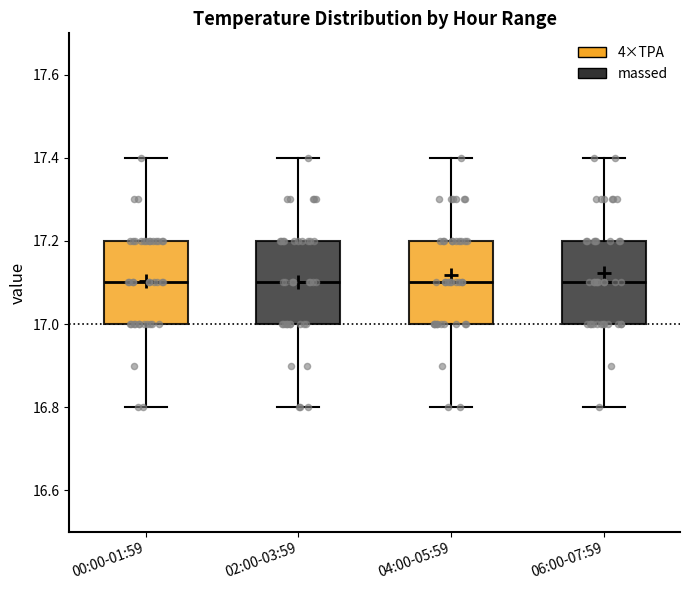

Reading left to right, transcribe this box plot: for each box, give where its median line is, the range the box spans, and where its two whiskers end, as read against the y-axis. The values are not printed on the chart, so give them approximately, as read against the axis.

00:00-01:59: median 17.1, box 17.0 to 17.2, whiskers 16.8 to 17.4
02:00-03:59: median 17.1, box 17.0 to 17.2, whiskers 16.8 to 17.4
04:00-05:59: median 17.1, box 17.0 to 17.2, whiskers 16.8 to 17.4
06:00-07:59: median 17.1, box 17.0 to 17.2, whiskers 16.8 to 17.4